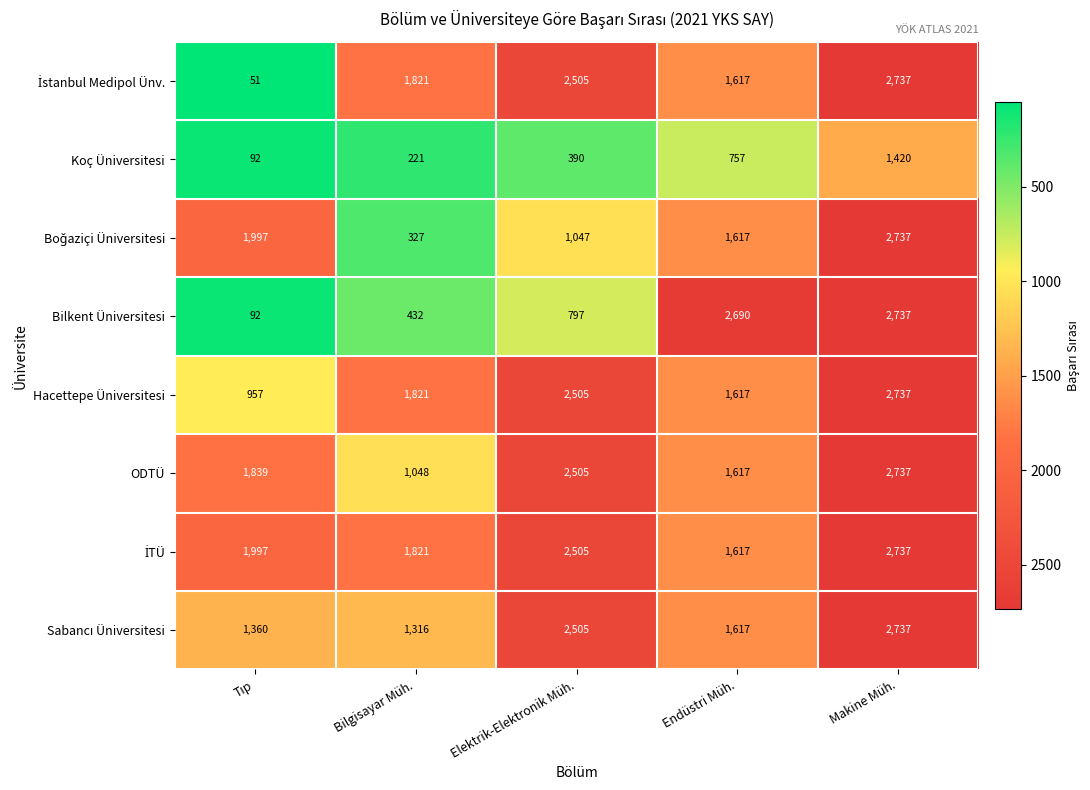

What is the difference between the Koç Üniversitesi values at Endüstri Müh. and Makine Müh.?

663